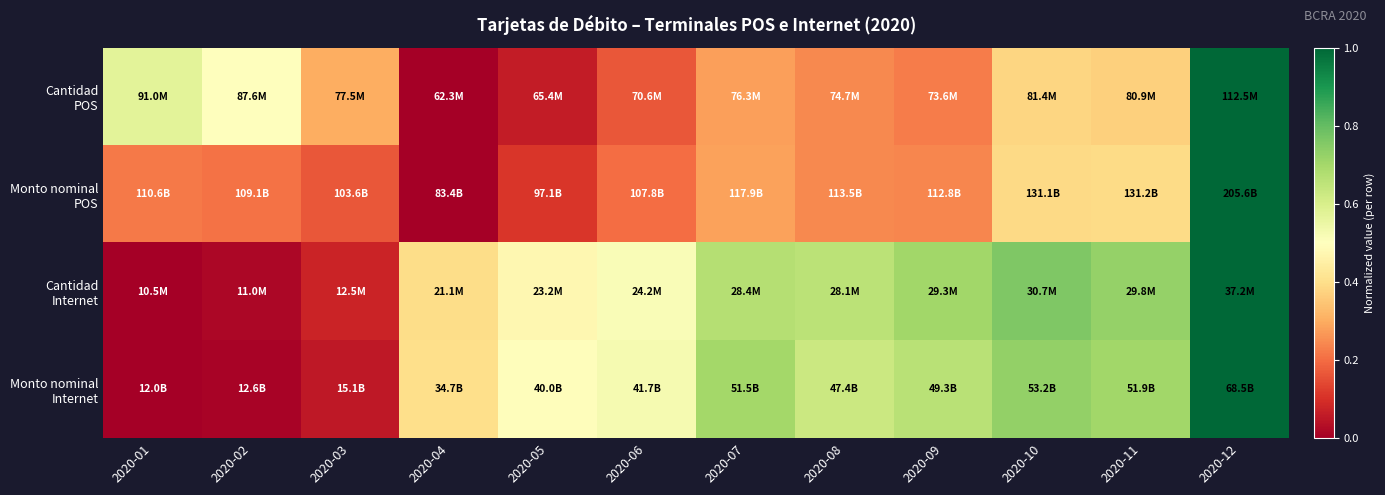

What is the spread (max minus min) of values at 2020-04?

0.4